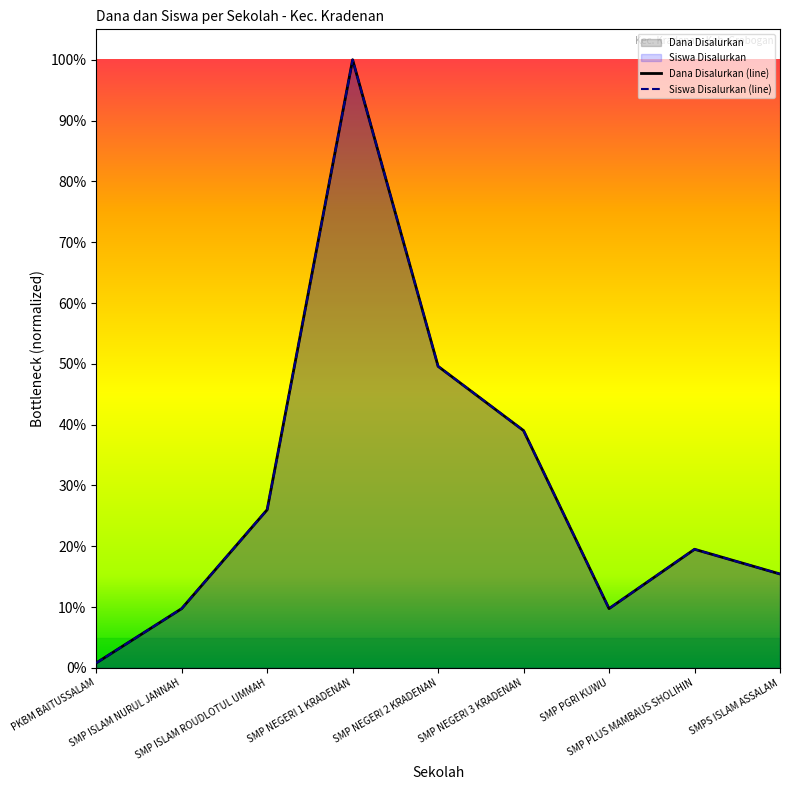

Which label corresponds to the smallest value in the chart?

PKBM BAITUSSALAM